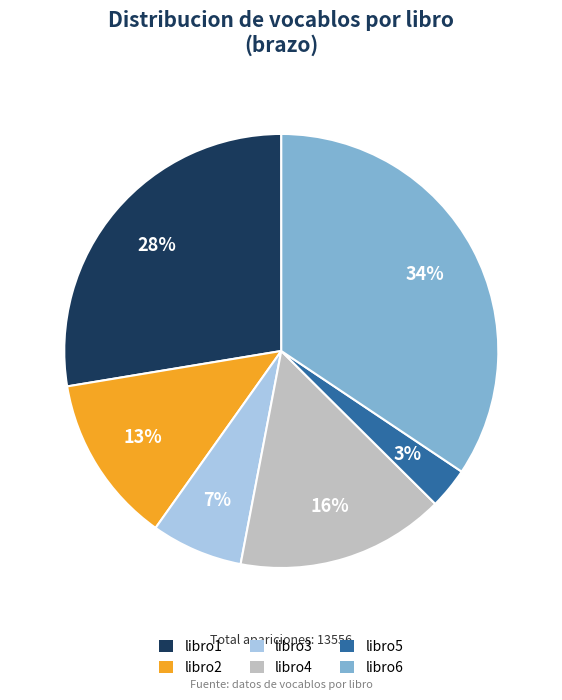

How many slices are in this pie chart?

6